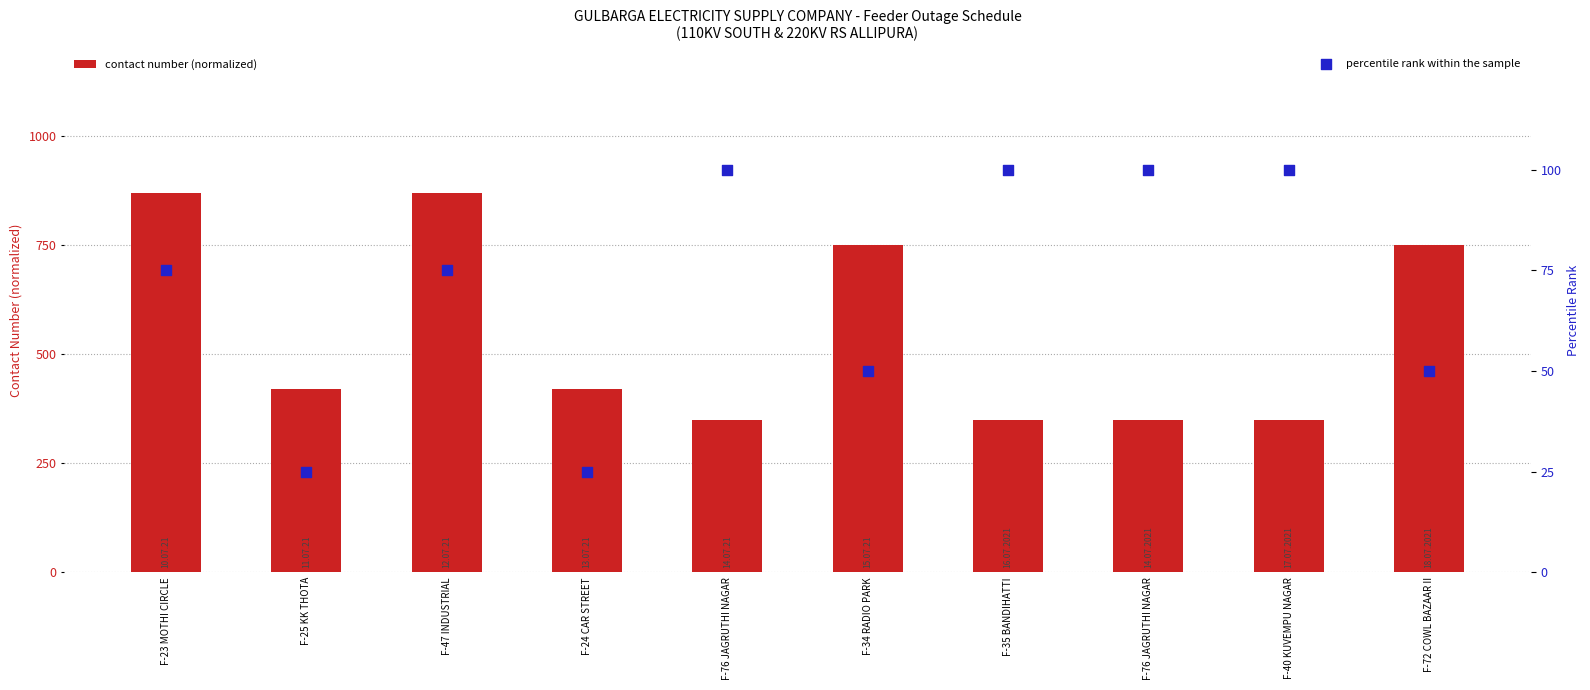

Is the value of percentile rank within the sample at F-40 KUVEMPU NAGAR greater than the value of contact number (normalized) at F-25 KK THOTA?

No